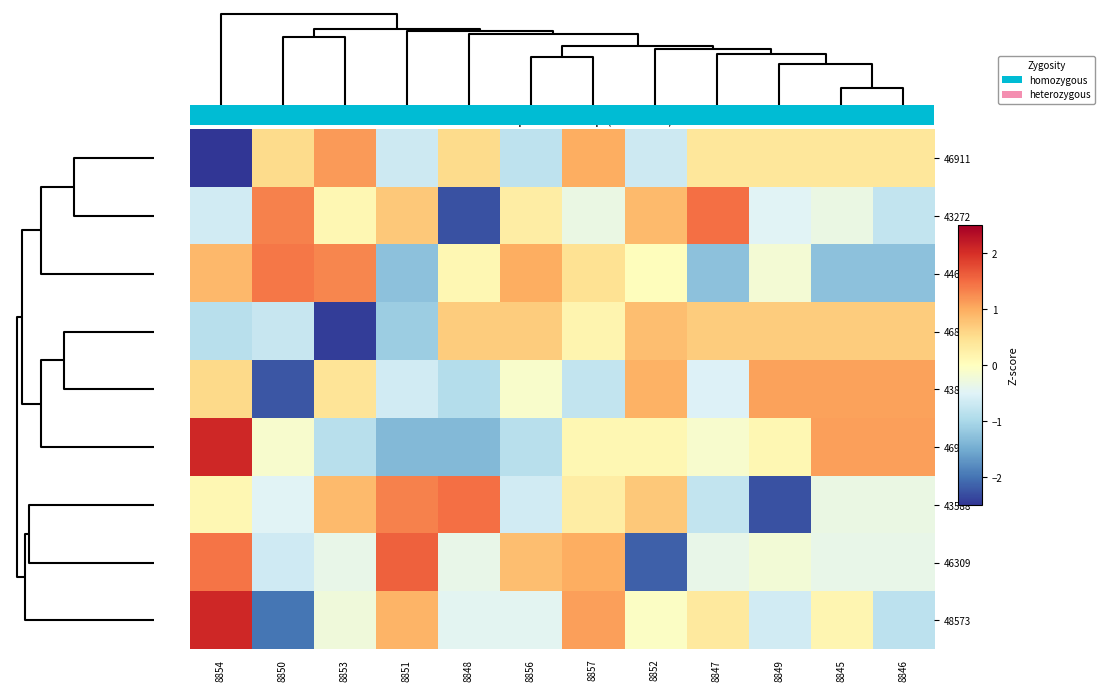

The 46809 series shows -0.5 at 8854. True or false?

False